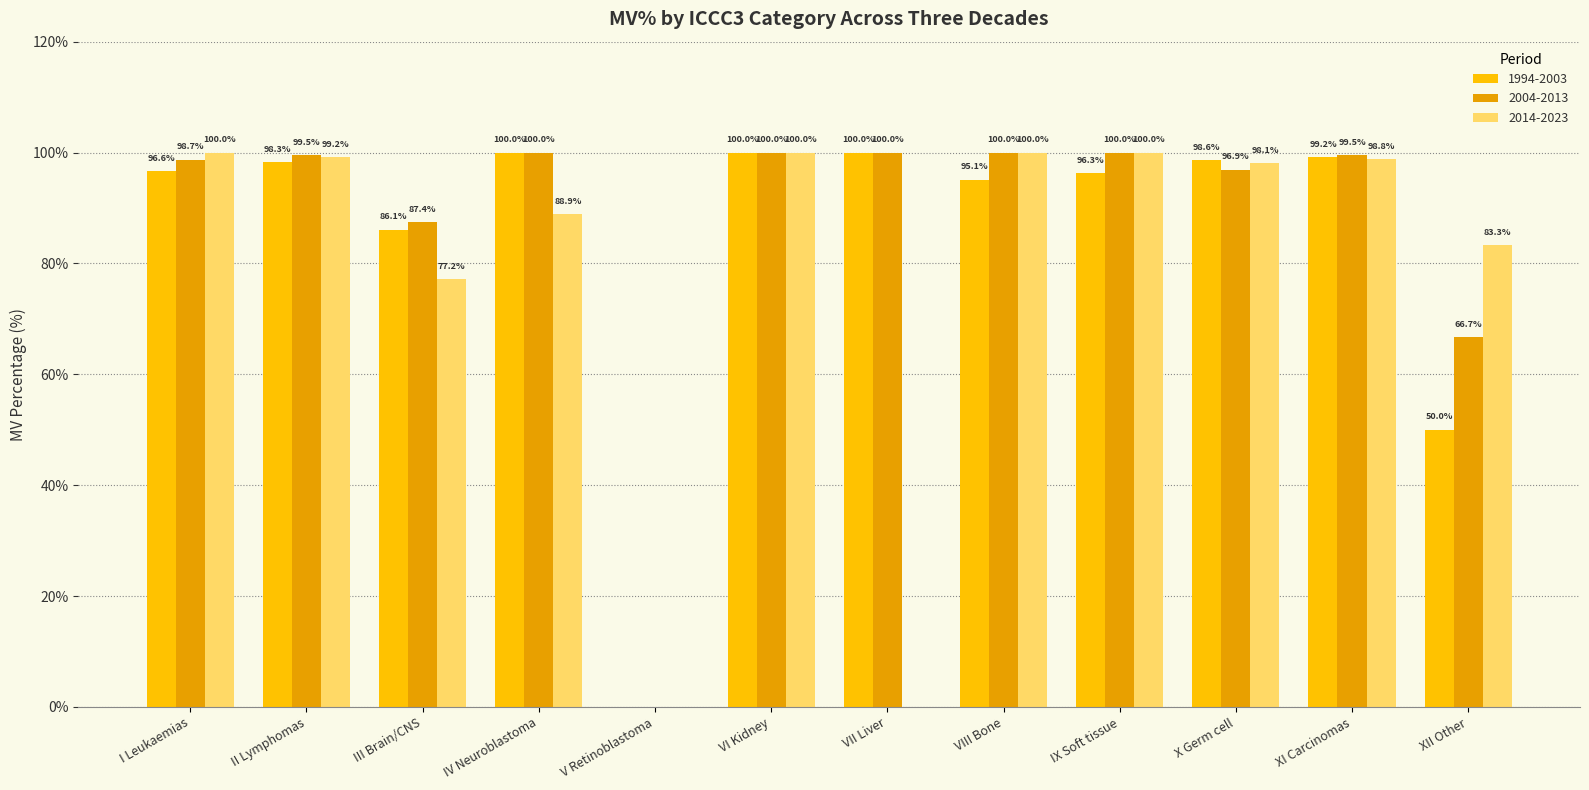

The value of 1994-2003 at VII Liver is 100.0. True or false?

True